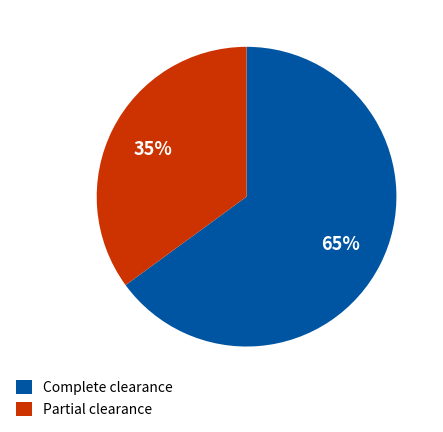

True or false: Partial clearance accounts for 49% of the total.

False